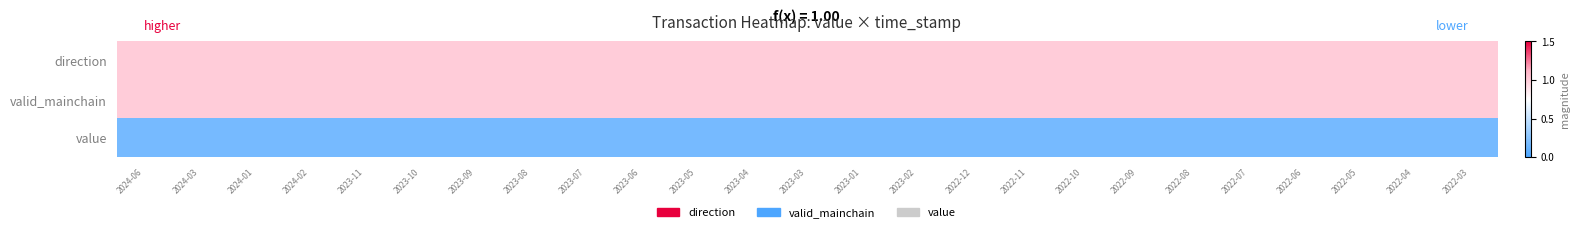

At which category is the sum across all series the highest?

2024-06